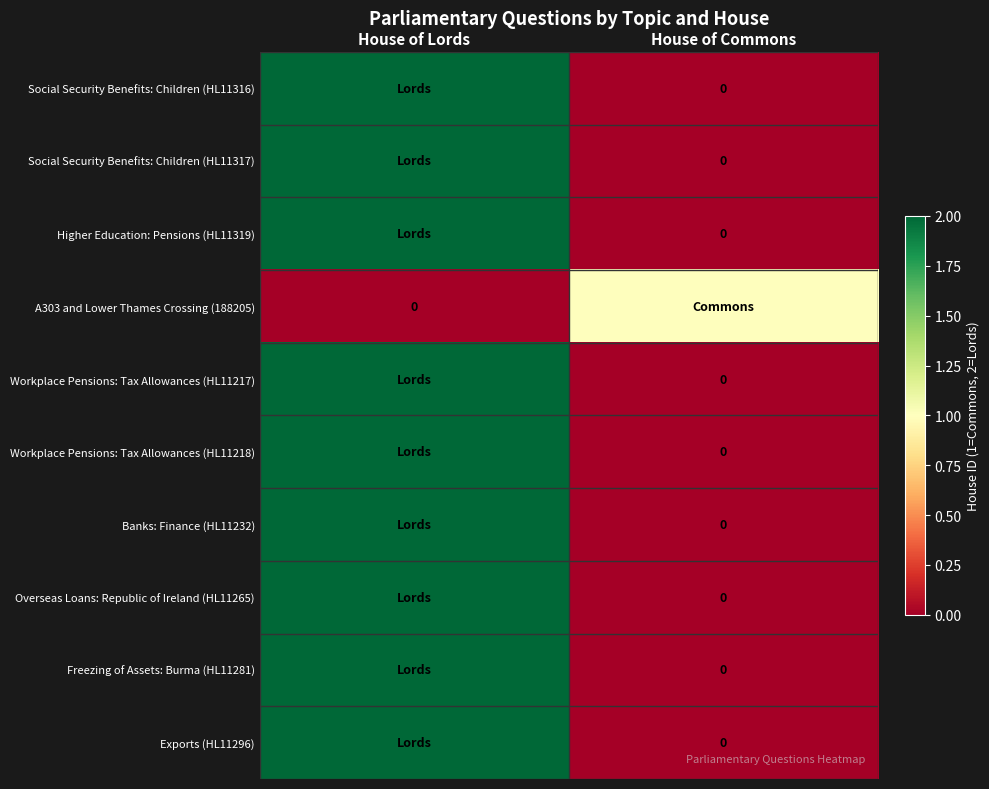

Between House of Commons and House of Lords, which is larger?

House of Lords